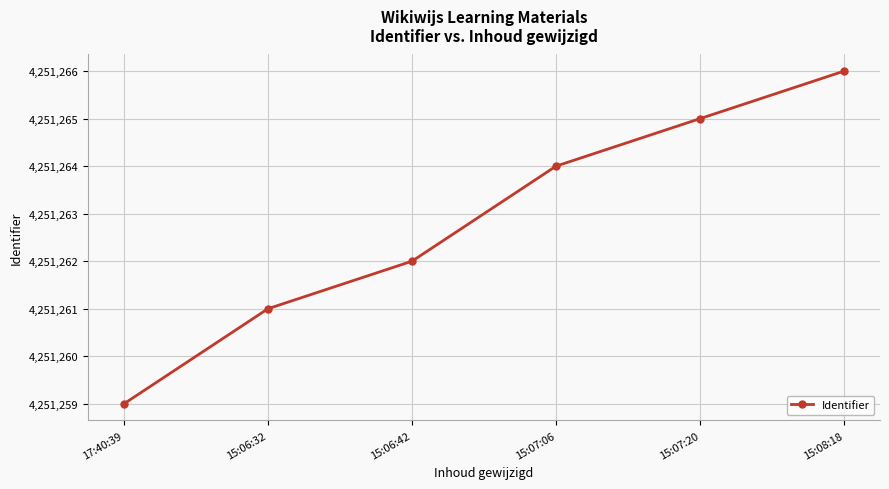

Rank the categories by value from highest to lowest.

15:08:18, 15:07:20, 15:07:06, 15:06:42, 15:06:32, 17:40:39